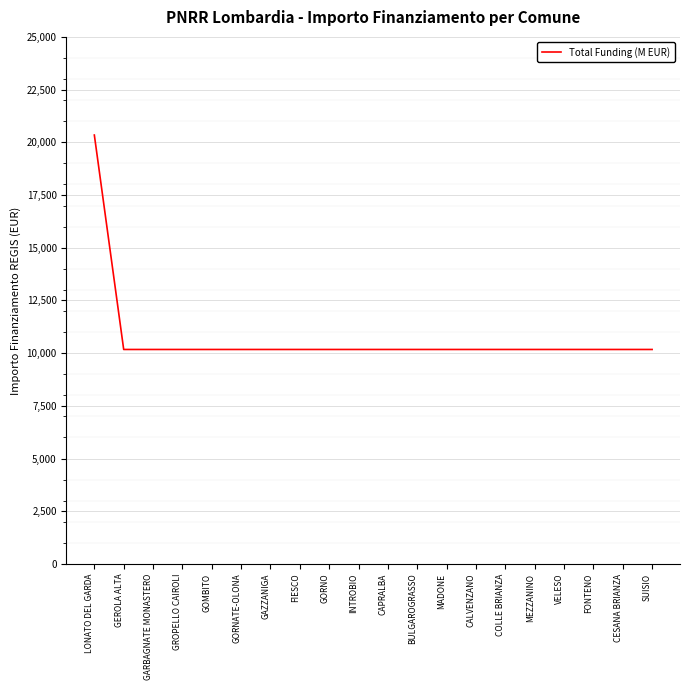

At which category does the chart reach its peak across all series?

LONATO DEL GARDA